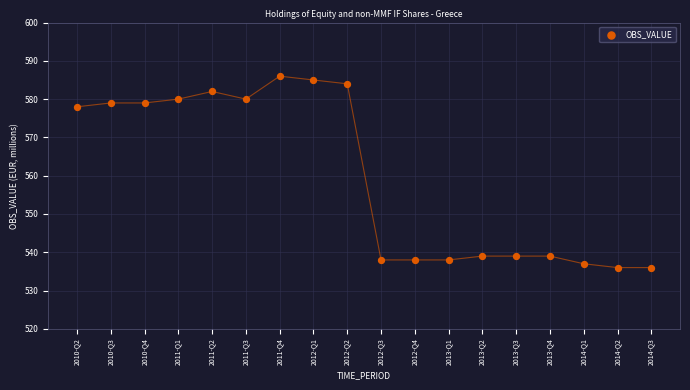

What Y value in the scatter plot is closest to 561?

578